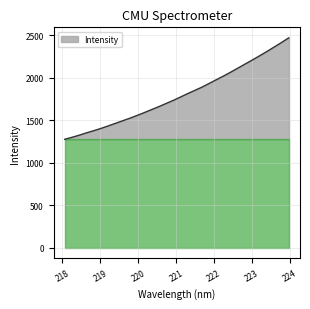

What is the smallest value displayed?

1273.5